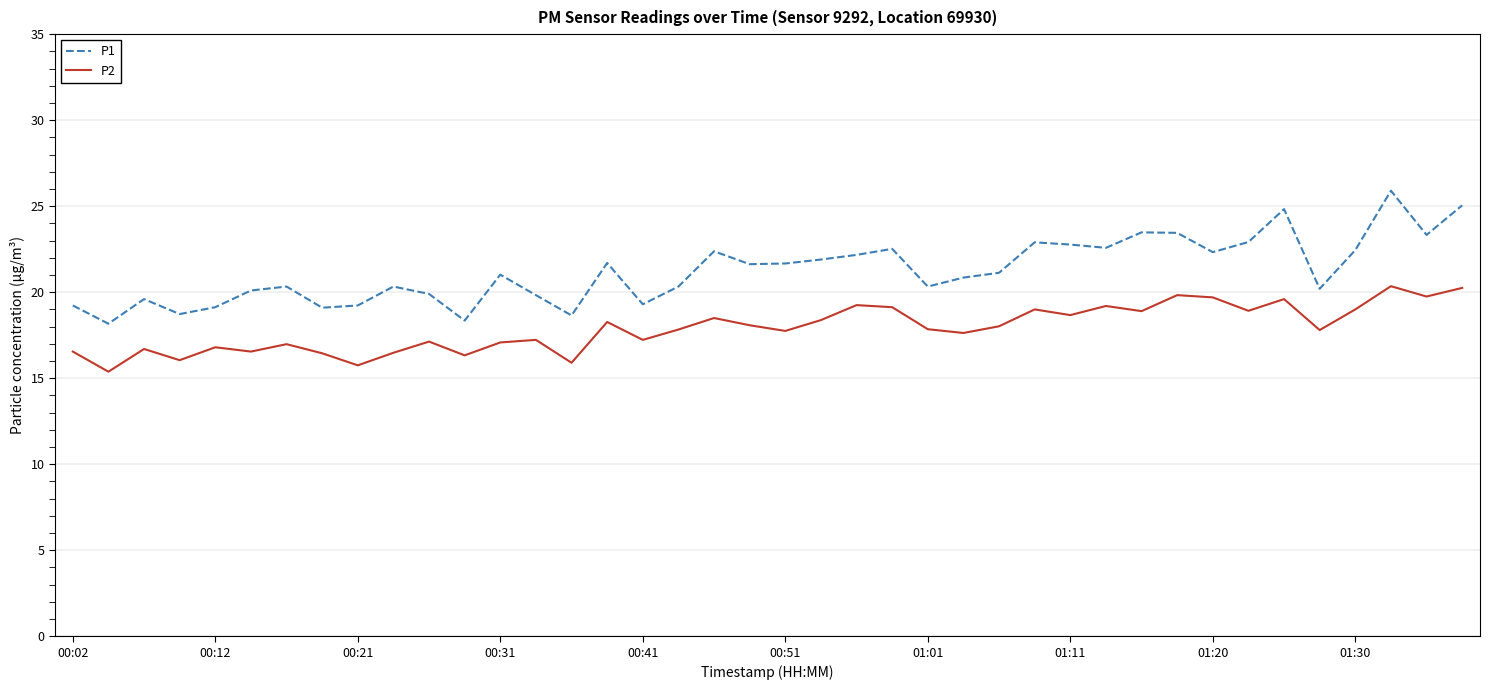

What is the difference between the maximum and minimum values in the P1 series?

7.7